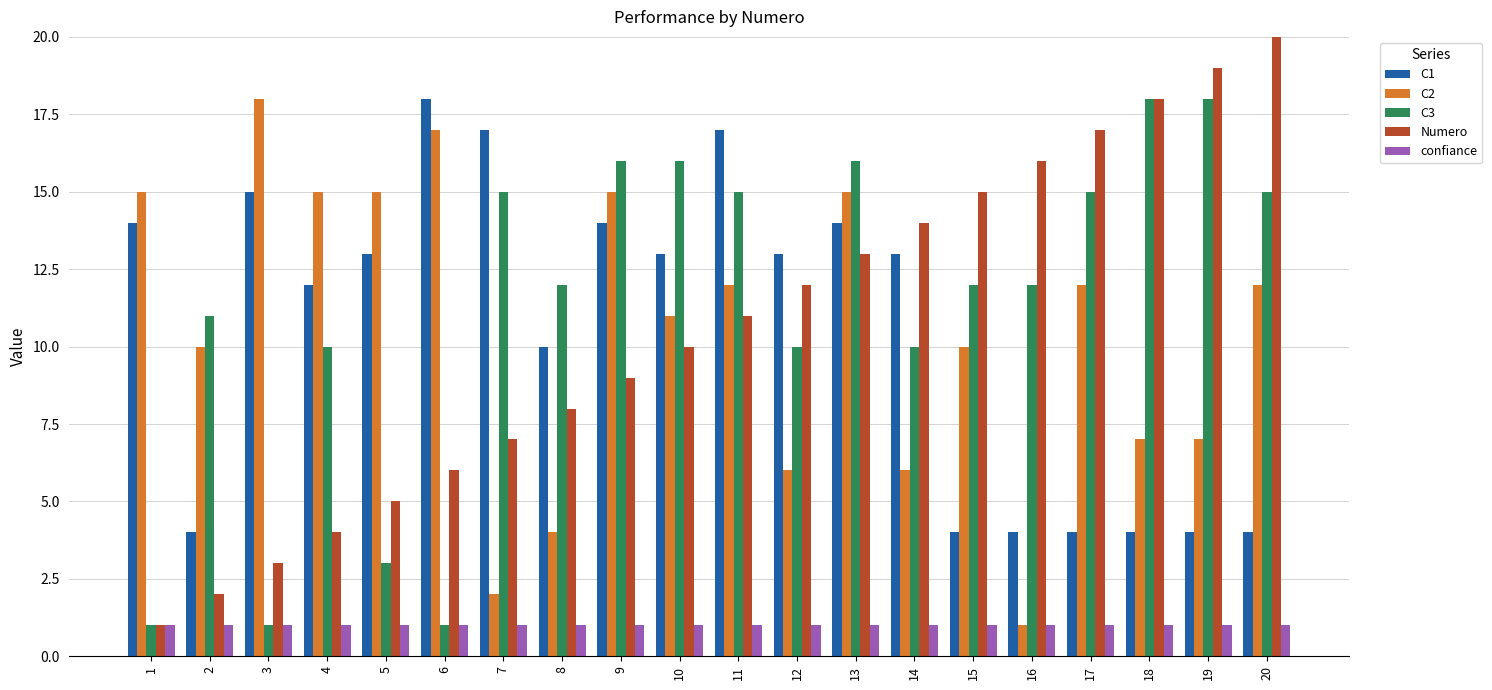

Where does the C2 series first go above 12?

1